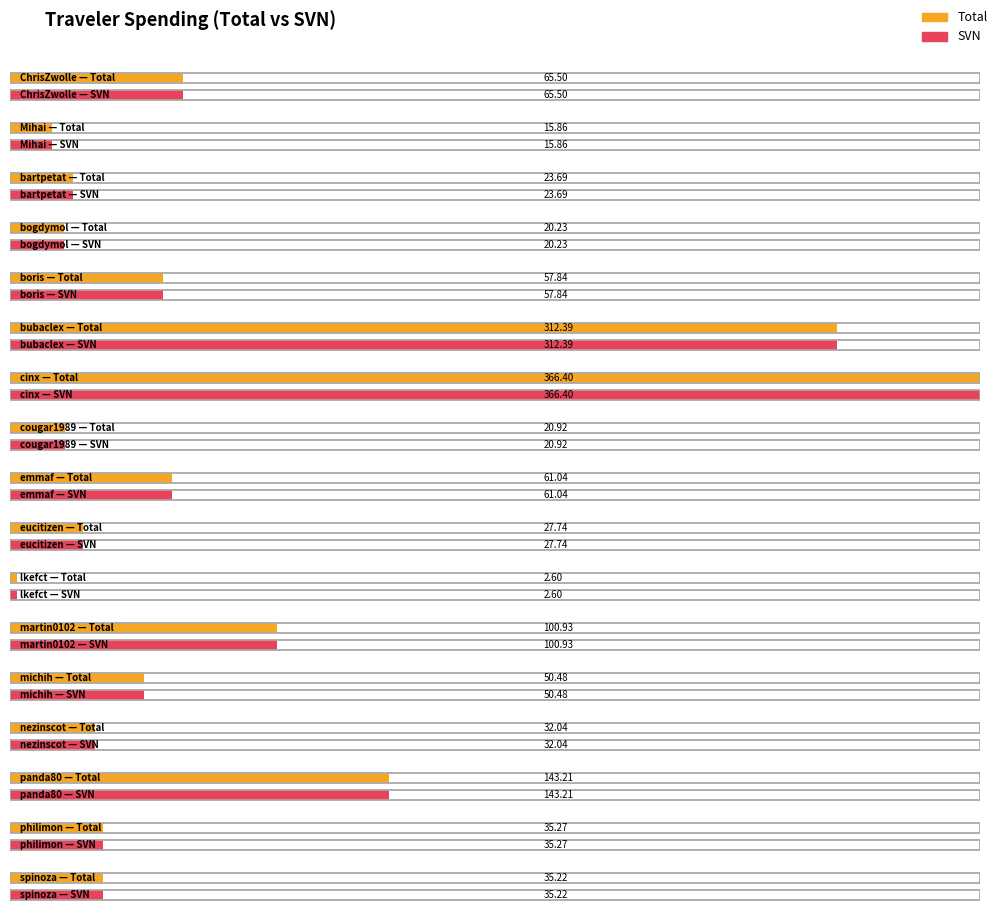

Reading left to right, list all the values displayed in this chart.

Total: 65.5	15.9	23.7	20.2	57.8	312.4	366.4	20.9	61.0	27.7	2.6	100.9	50.5	32.0	143.2	35.3	35.2
SVN: 65.5	15.9	23.7	20.2	57.8	312.4	366.4	20.9	61.0	27.7	2.6	100.9	50.5	32.0	143.2	35.3	35.2